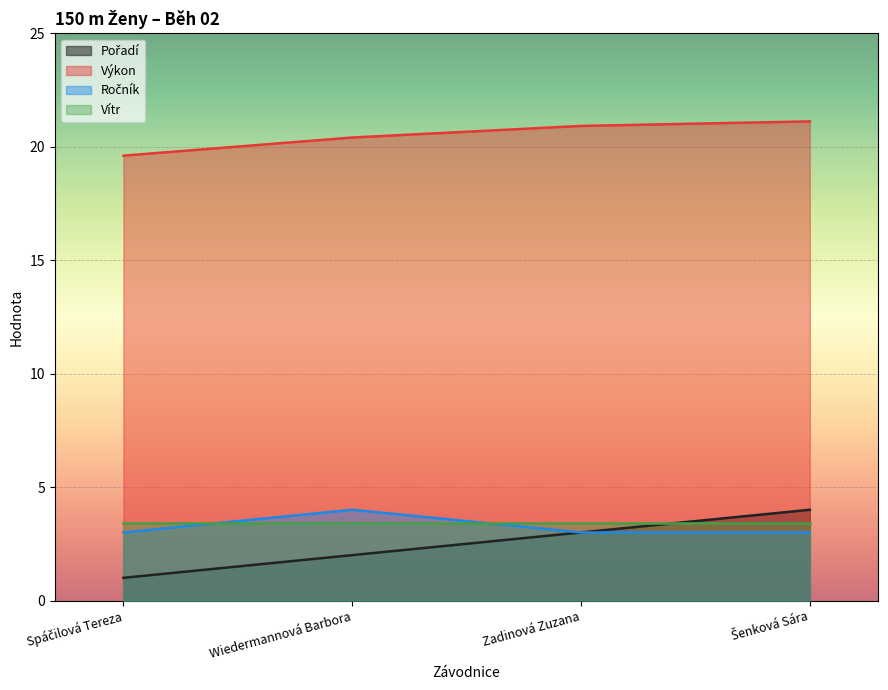

Which series has the largest range (max minus min)?

Pořadí